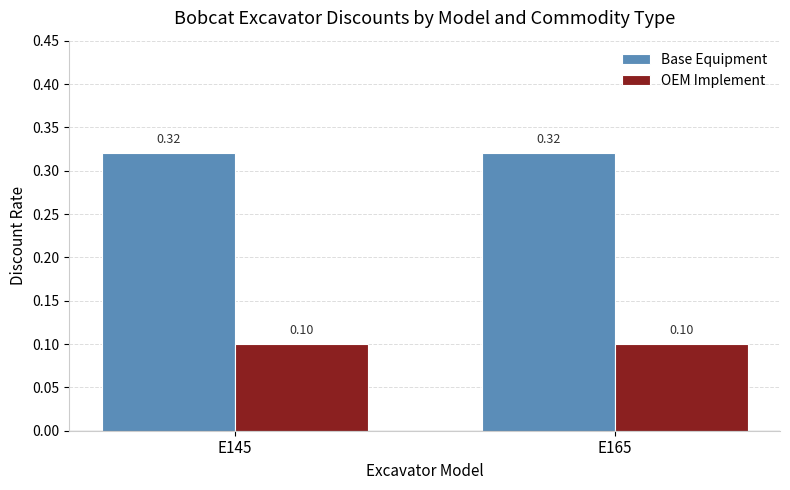

Rank the series by their average value, from lowest to highest.

OEM Implement, Base Equipment